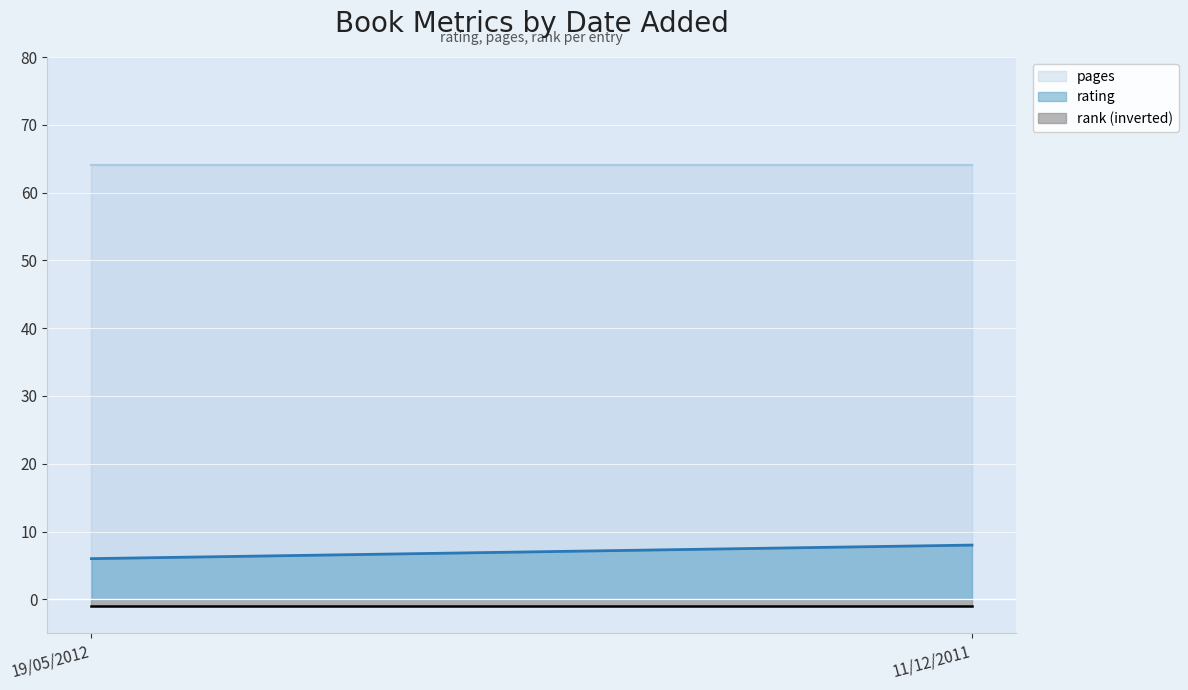

At how many categories does at least one series exceed 38?

2